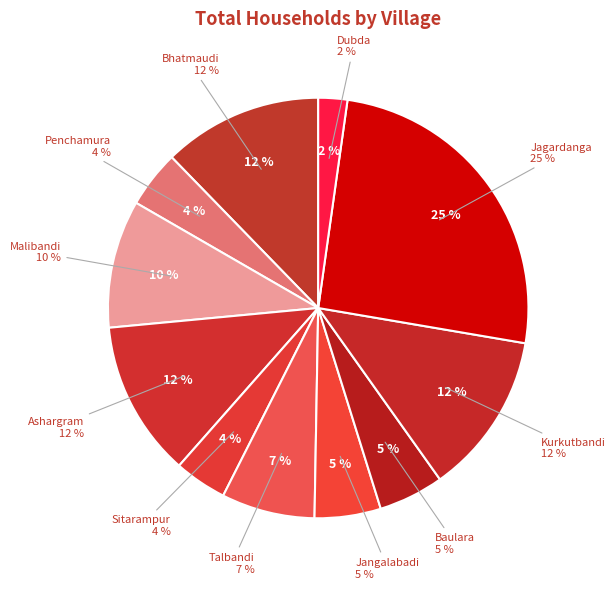

Approximately how many times larger is the value at Jangalabadi compared to Malibandi?

0.5